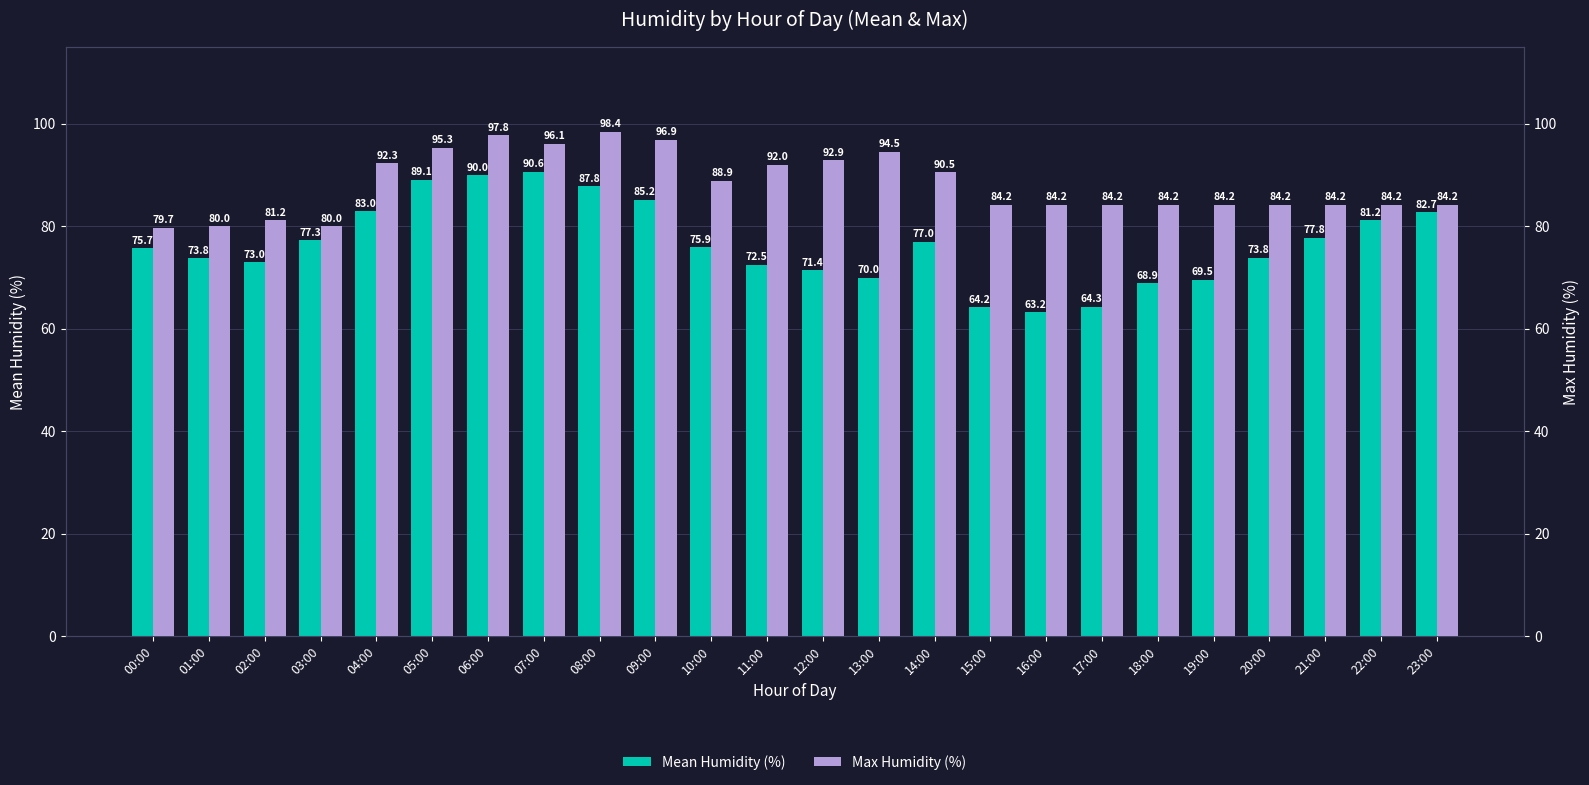

Where does the Max Humidity (%) series first go above 84?

04:00